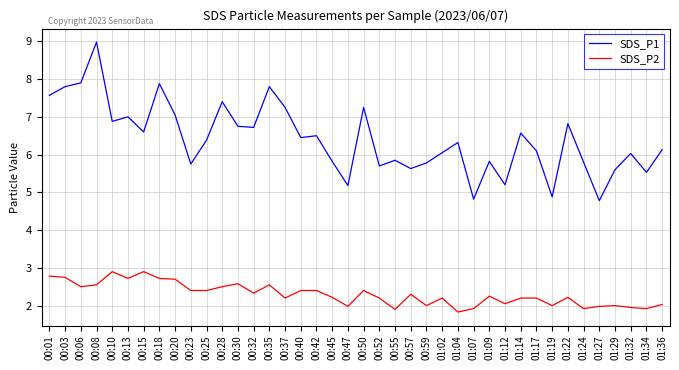

Which series has the largest range (max minus min)?

SDS_P1